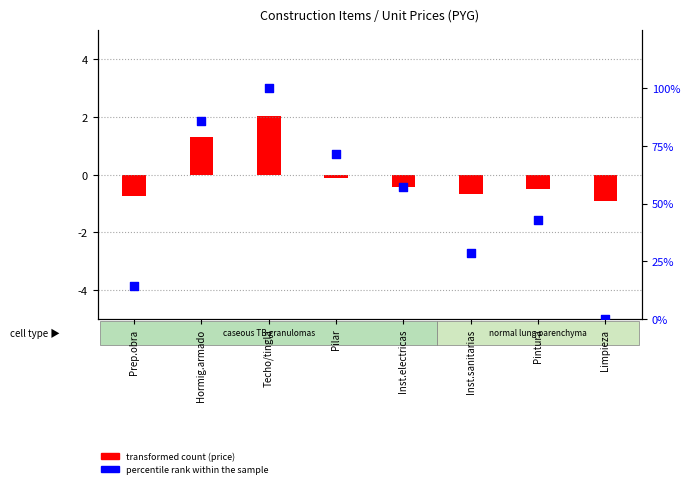

Between Prep.obra and Pilar, which is larger?

Pilar